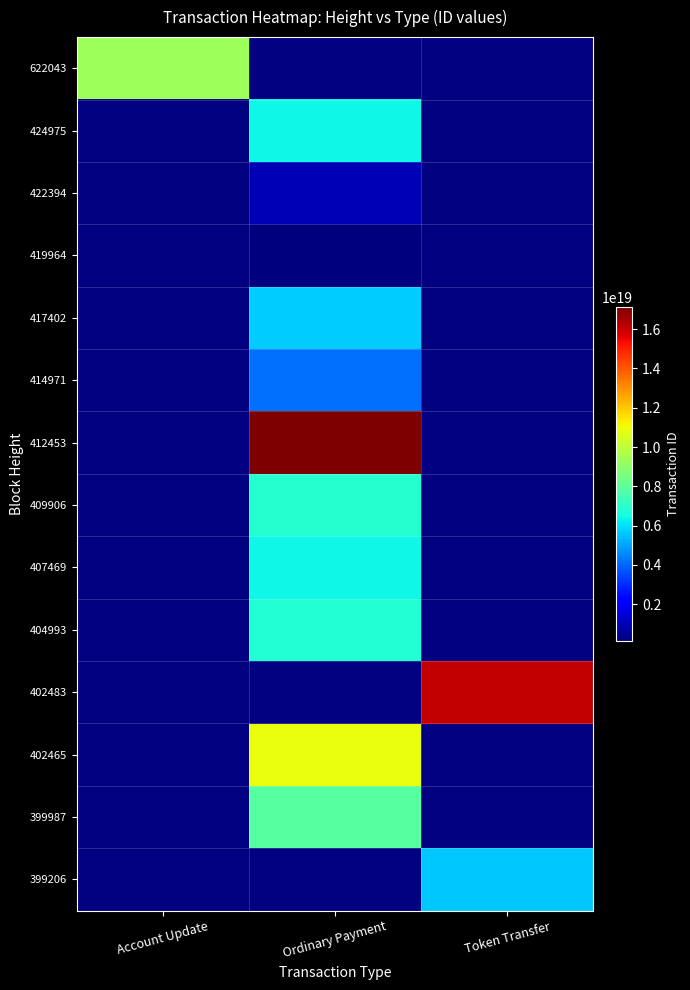

Which label corresponds to the largest value in the chart?

Ordinary Payment